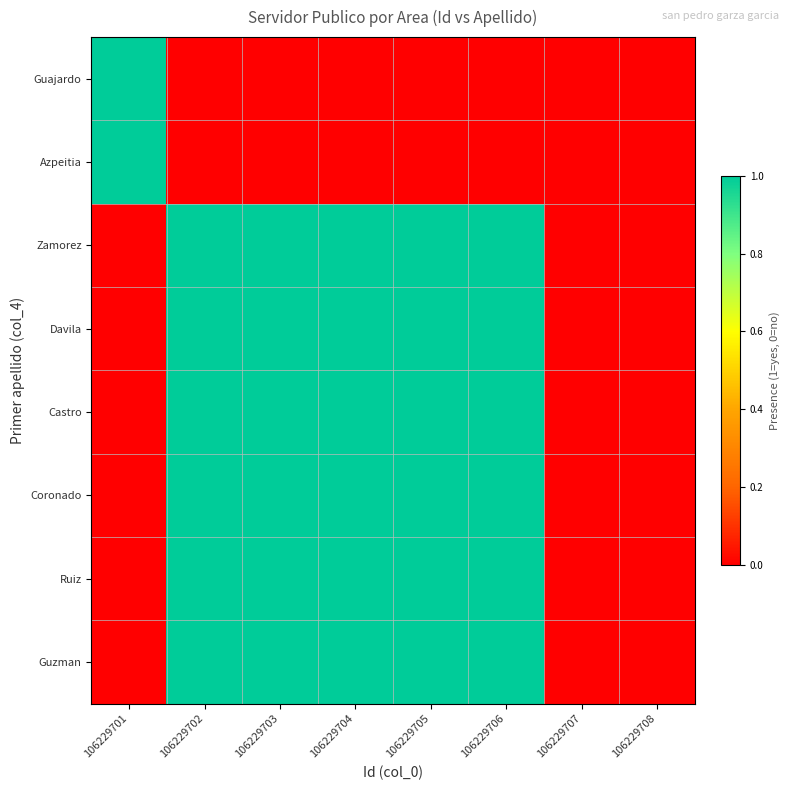

How many data points does each series have?

8